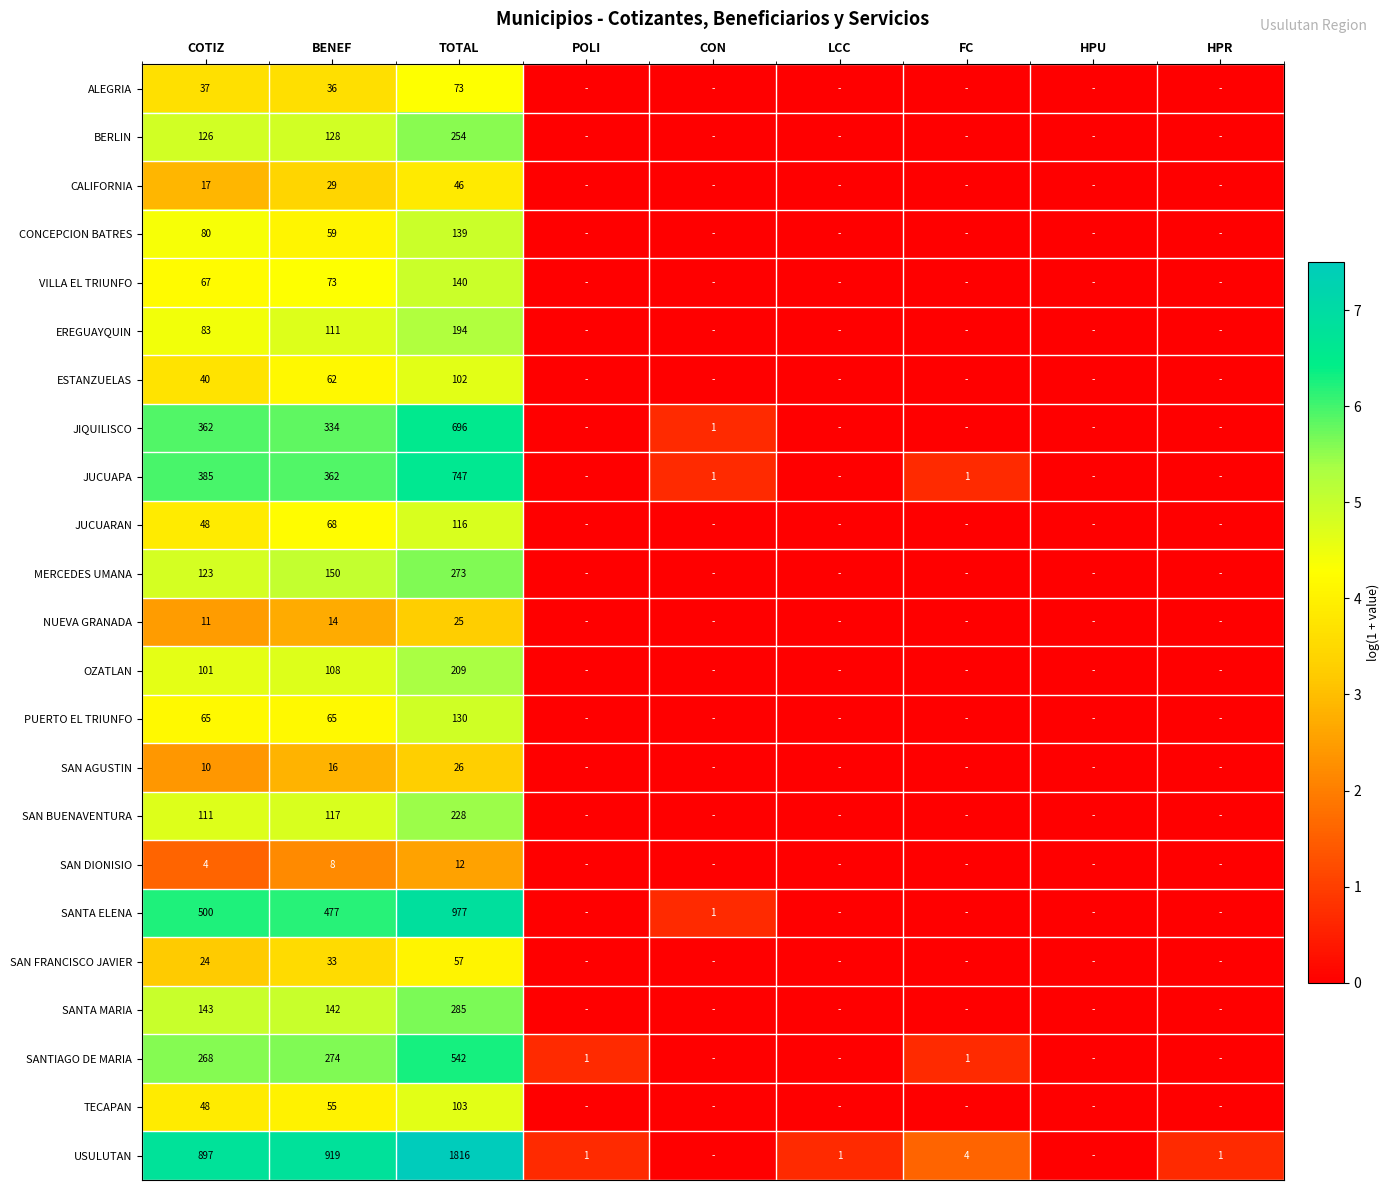

Is it true that SANTIAGO DE MARIA equals 2 at FC?

False